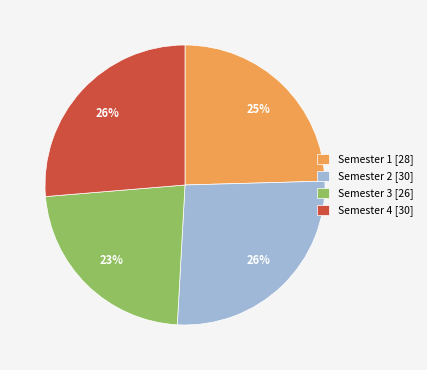

Does Semester 1 represent more than half of the total?

No